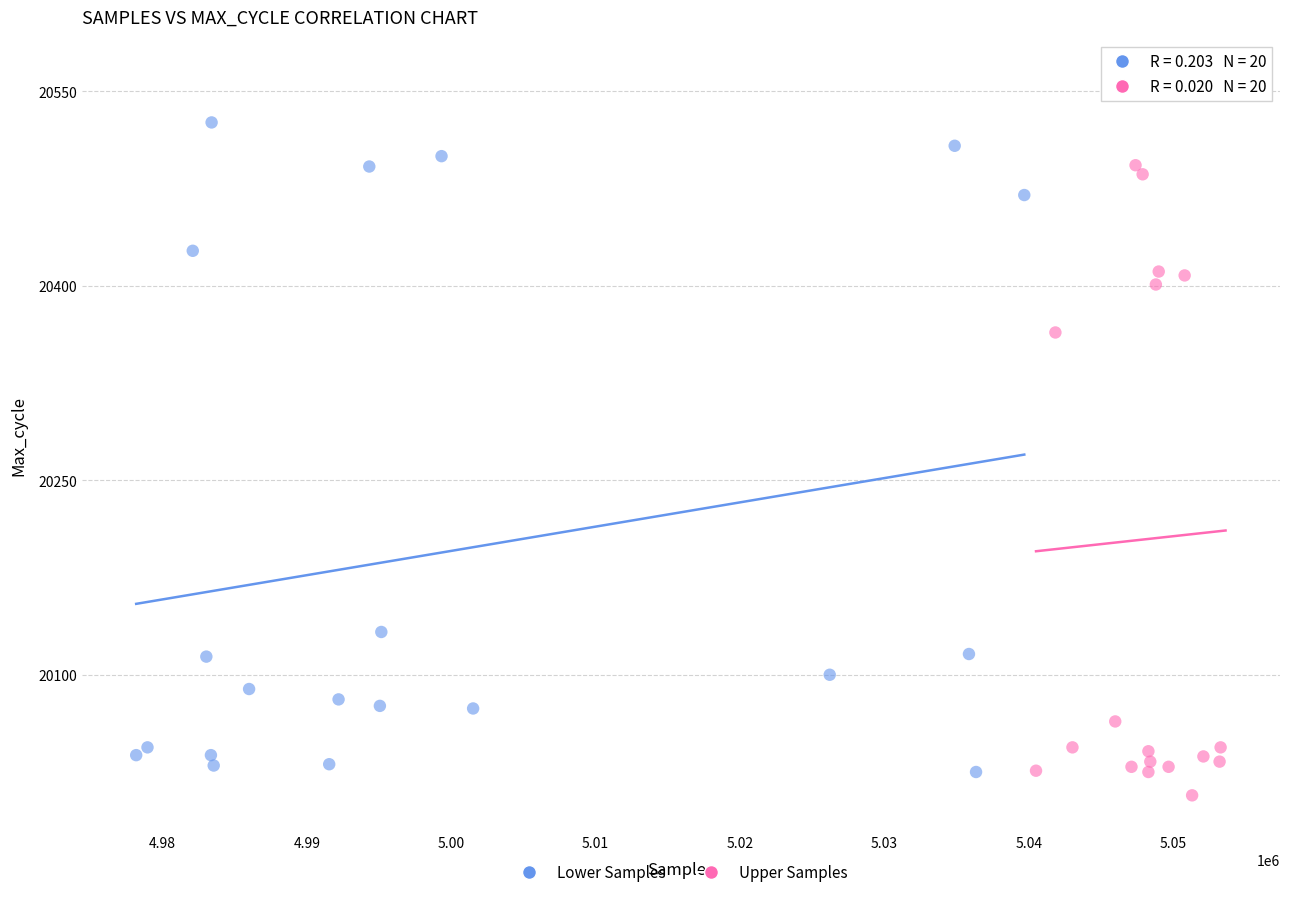

Which series contains the highest Y value?

Upper Samples